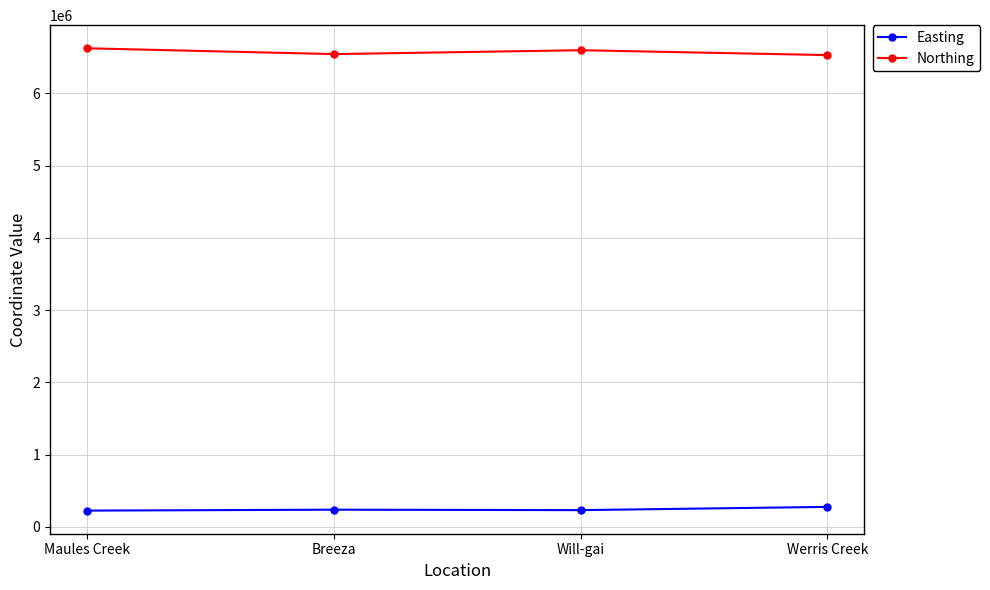

What is the minimum value shown in the chart?

225302